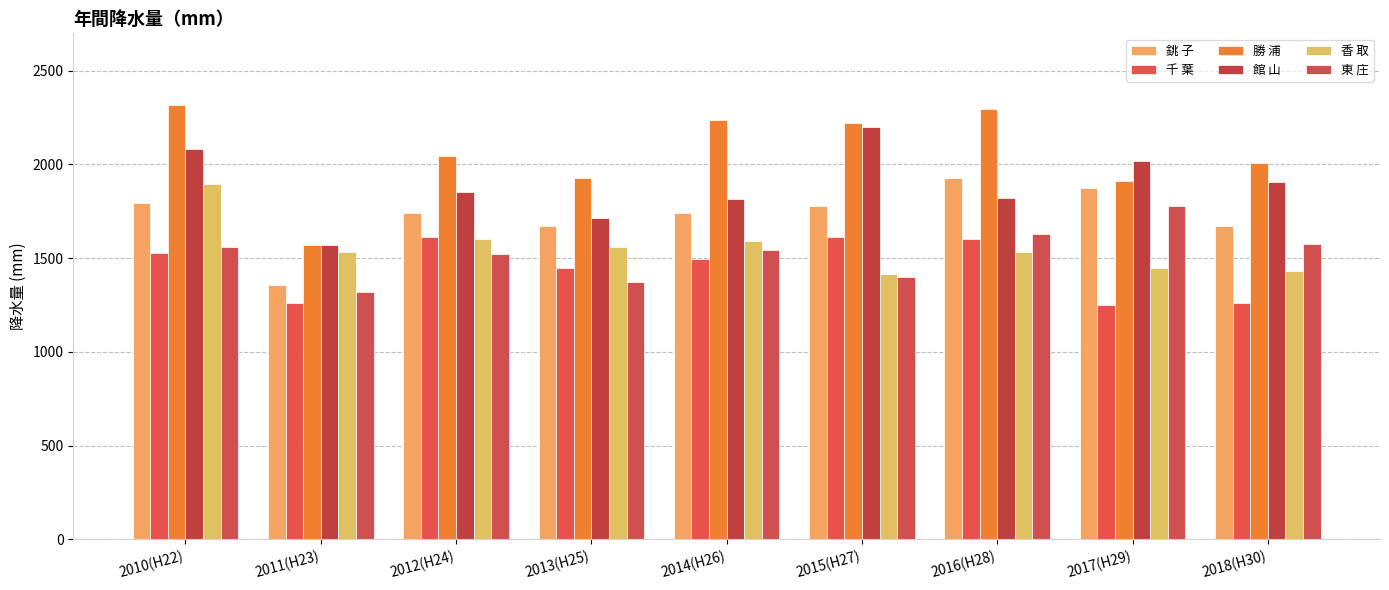

What position from the right is 2018(H30)?

1